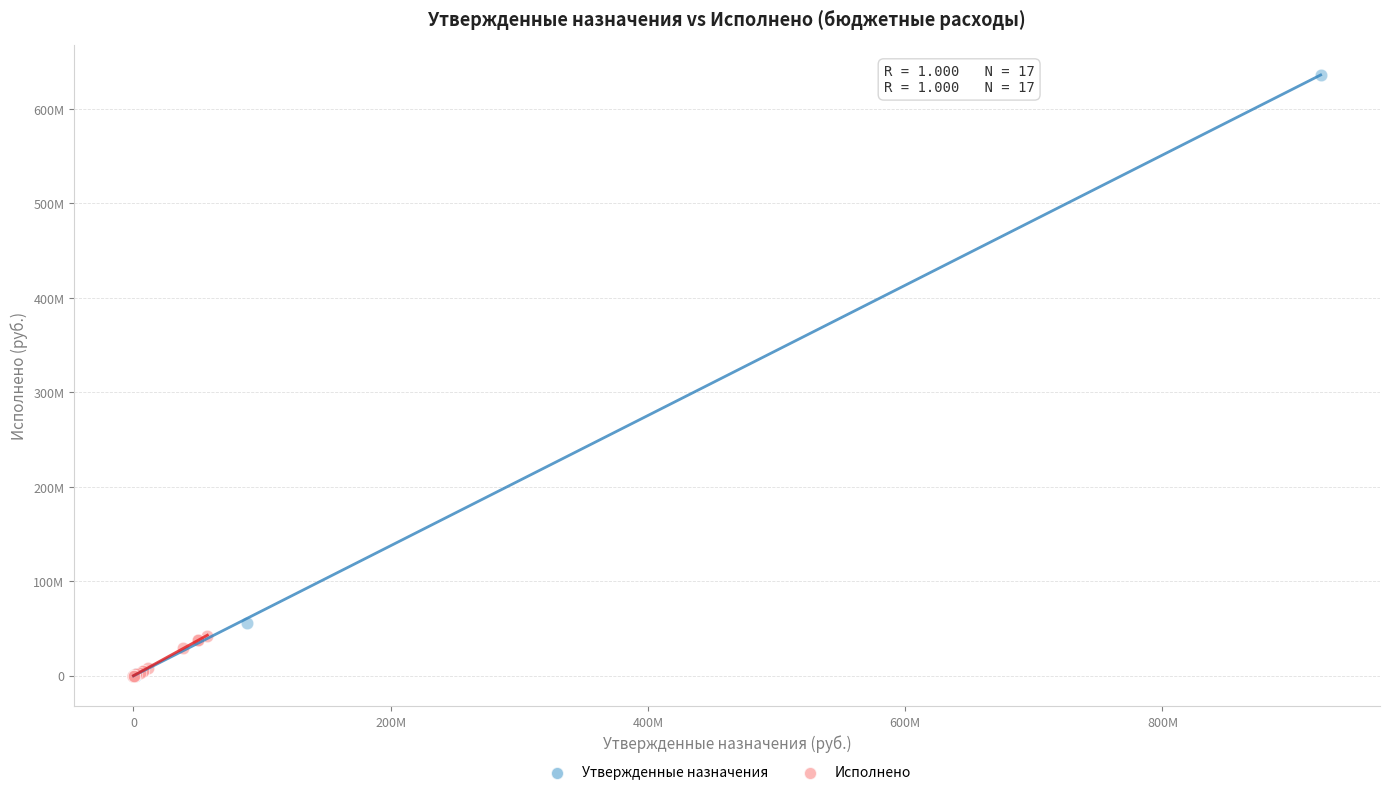

Which series has the largest Y range (max minus min)?

Утвержденные назначения